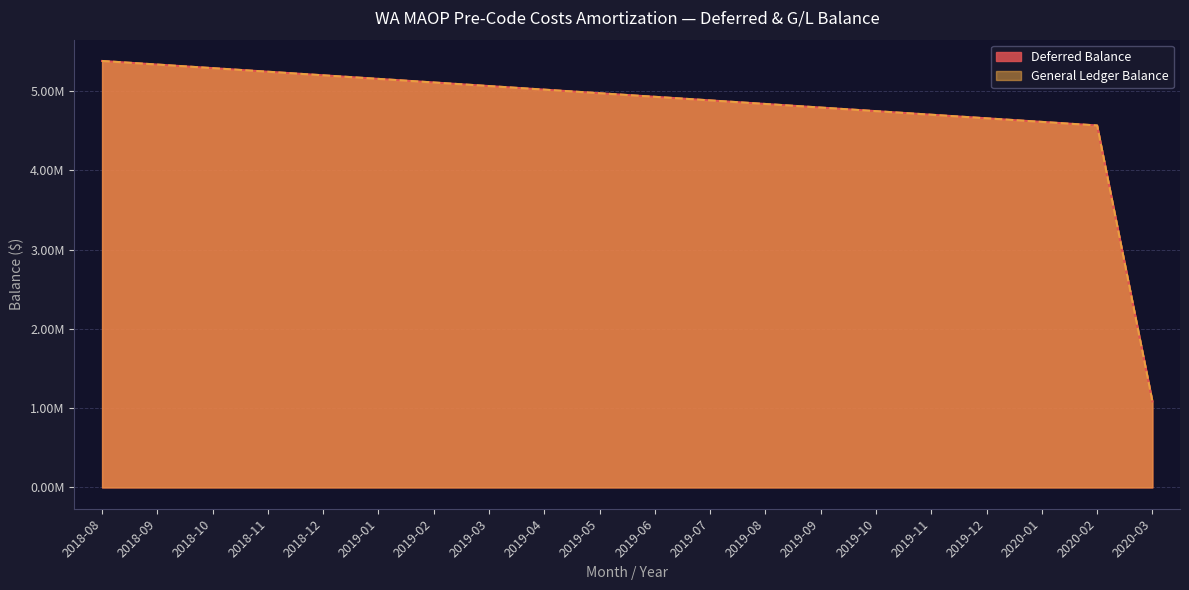

True or false: Deferred Balance and General Ledger Balance cross at least once.

False